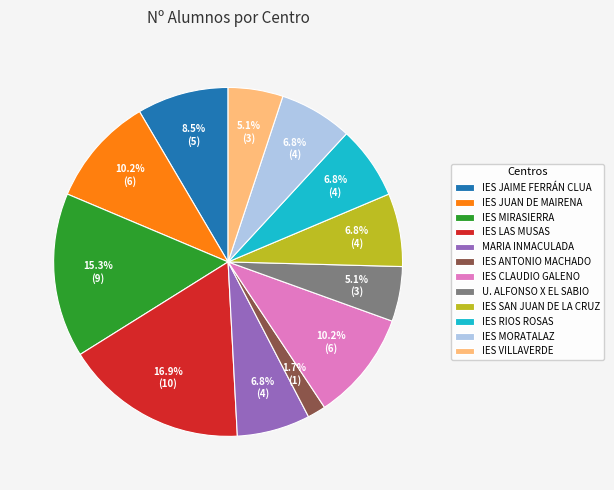

Is the sum of IES LAS MUSAS and IES ANTONIO MACHADO greater than half?

No